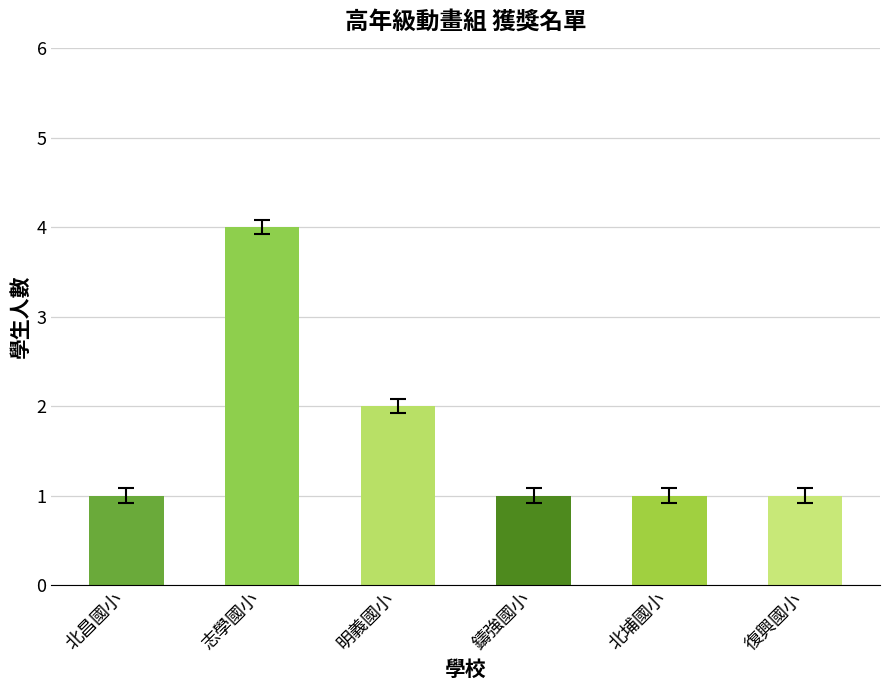

What is the sum of all values?

10